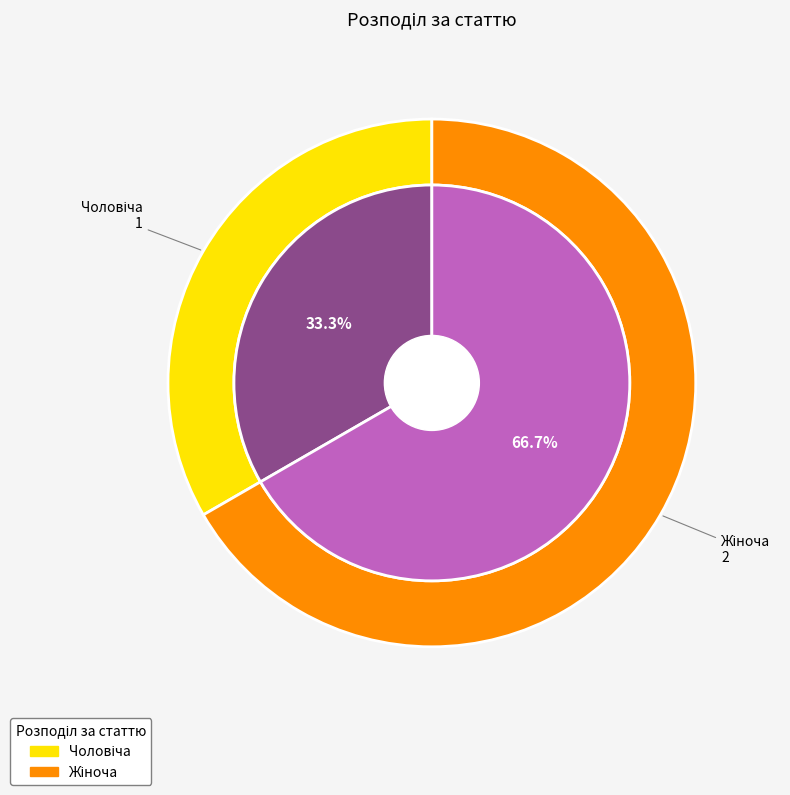

Is it true that Жіноча is 67% of the pie?

True